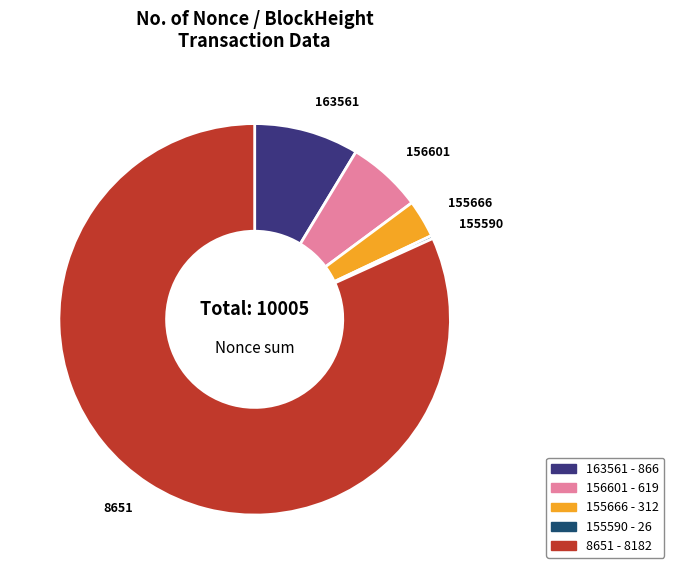

Is there a majority slice in this chart?

Yes